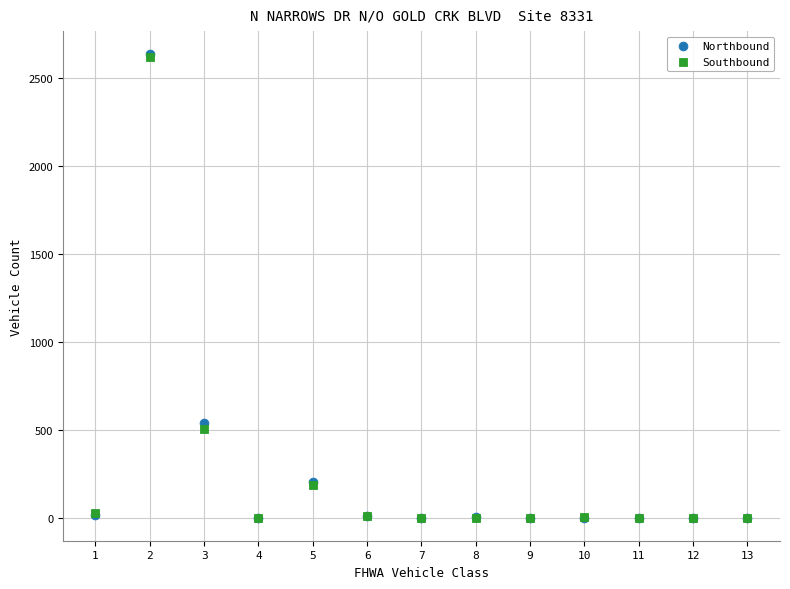

Across all series, what Y value is closest to 1316?

536